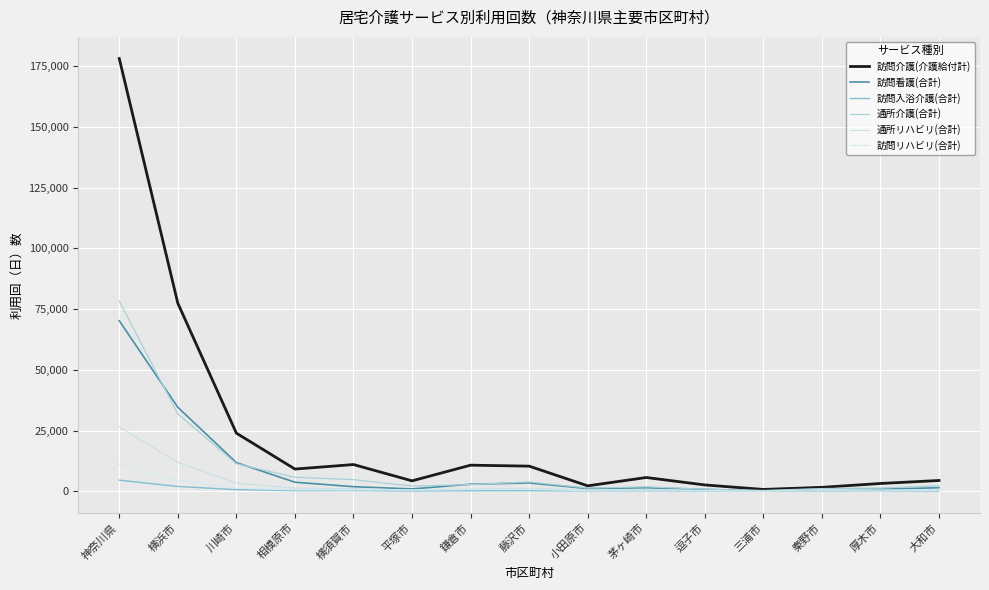

Reading right to left, list all the values displayed in this chart.

訪問介護(介護給付計): 大和市=4442	厚木市=3208	秦野市=1617	三浦市=759	逗子市=2607	茅ヶ崎市=5667	小田原市=2238	藤沢市=10348	鎌倉市=10742	平塚市=4294	横須賀市=11000	相模原市=9144	川崎市=23924	横浜市=77384	神奈川県=178081
訪問看護(合計): 大和市=1460	厚木市=855	秦野市=892	三浦市=125	逗子市=784	茅ヶ崎市=1458	小田原市=1122	藤沢市=3413	鎌倉市=2909	平塚市=956	横須賀市=1894	相模原市=3729	川崎市=11798	横浜市=34556	神奈川県=70174
訪問入浴介護(合計): 大和市=106	厚木市=94	秦野市=24	三浦市=36	逗子市=70	茅ヶ崎市=131	小田原市=111	藤沢市=215	鎌倉市=196	平塚市=102	横須賀市=258	相模原市=231	川崎市=667	横浜市=1977	神奈川県=4571
通所介護(合計): 大和市=2276	厚木市=1349	秦野市=1113	三浦市=324	逗子市=859	茅ヶ崎市=1854	小田原市=1319	藤沢市=3853	鎌倉市=2764	平塚市=2120	横須賀市=4793	相模原市=5770	川崎市=11327	横浜市=31849	神奈川県=78261
通所リハビリ(合計): 大和市=649	厚木市=573	秦野市=757	三浦市=90	逗子市=289	茅ヶ崎市=768	小田原市=490	藤沢市=1233	鎌倉市=903	平塚市=507	横須賀市=1101	相模原市=1285	川崎市=3353	横浜市=11904	神奈川県=26377
訪問リハビリ(合計): 大和市=397	厚木市=100	秦野市=154	三浦市=26	逗子市=145	茅ヶ崎市=184	小田原市=201	藤沢市=879	鎌倉市=715	平塚市=518	横須賀市=536	相模原市=589	川崎市=1222	横浜市=4356	神奈川県=11076